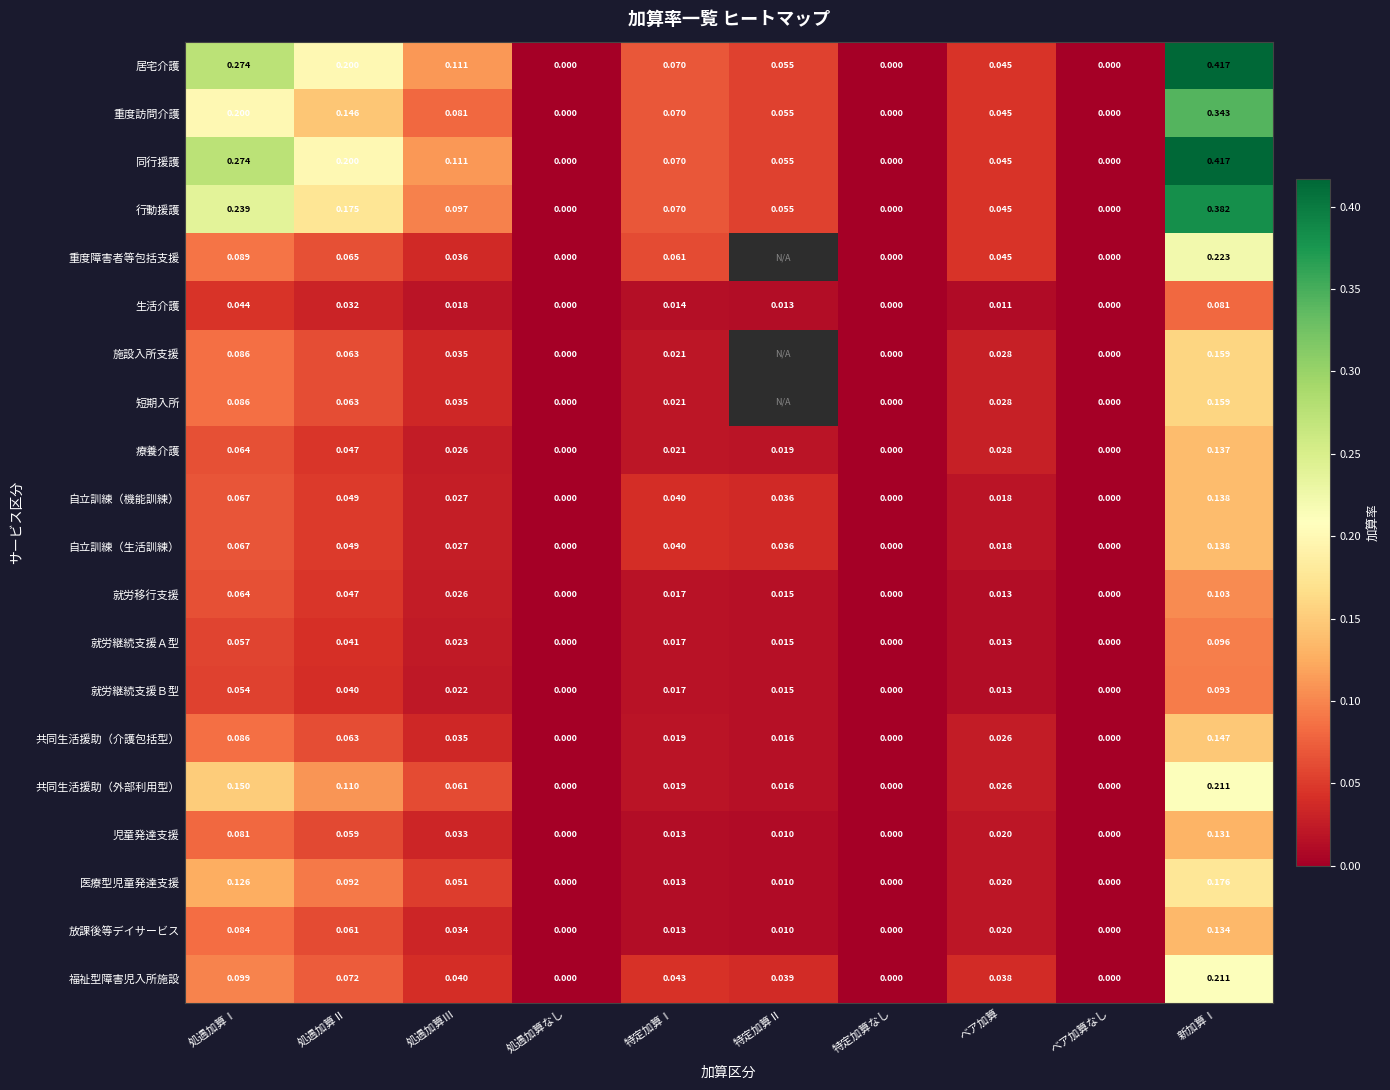

Between ベア加算 and 特定加算なし, which is larger?

ベア加算